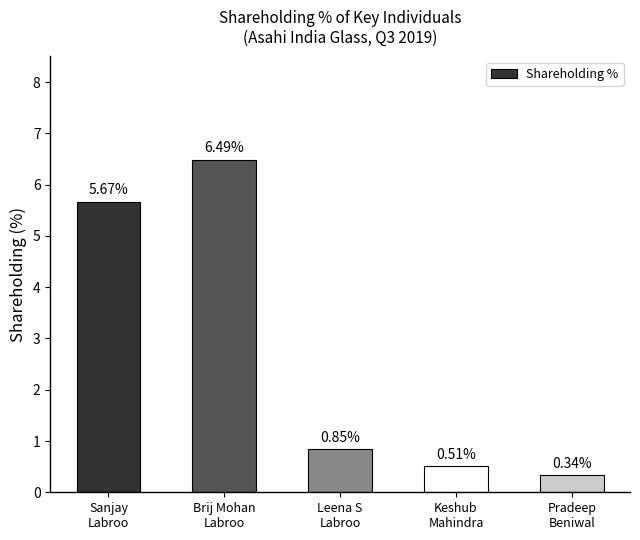

At which label is the value closest to 3?

Leena S
Labroo